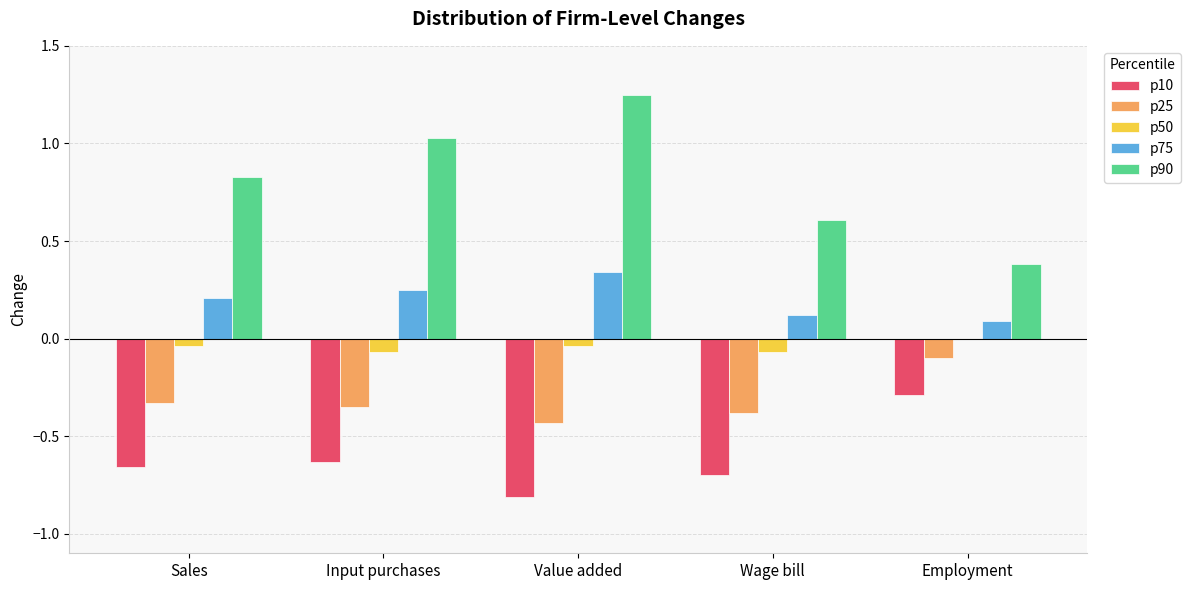

What is the sum of all p10 values?

-3.1